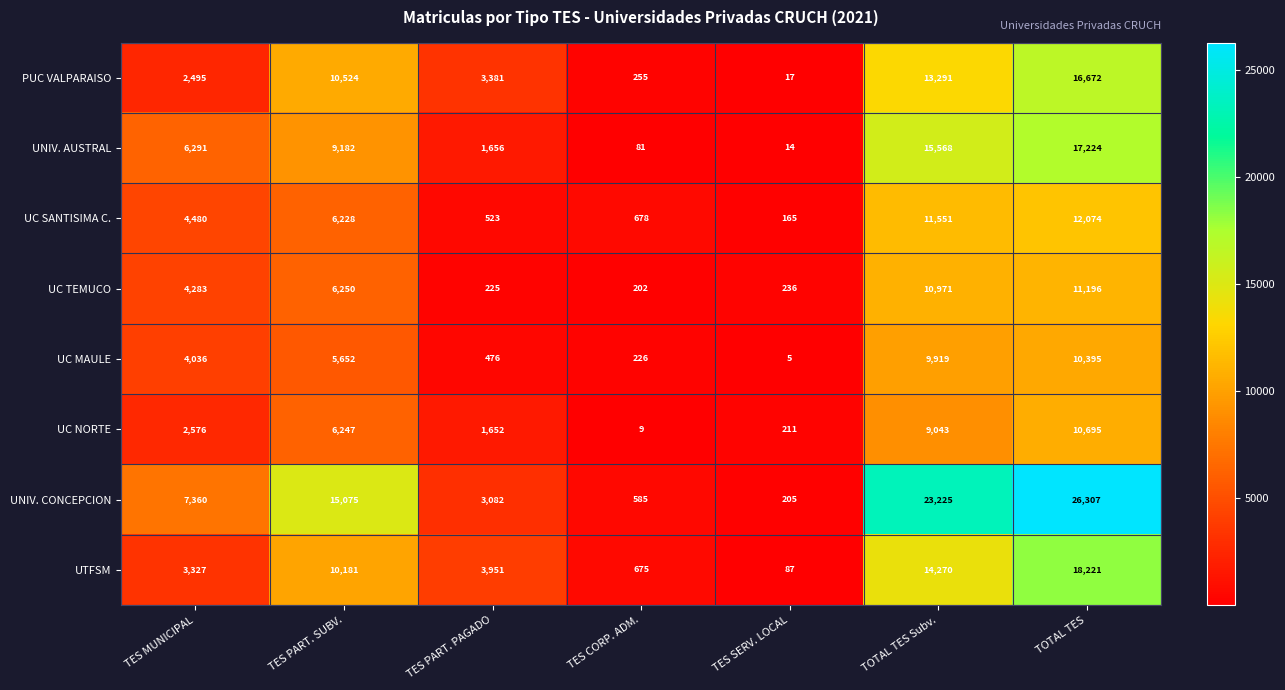

At how many categories does at least one series exceed 6690?

4